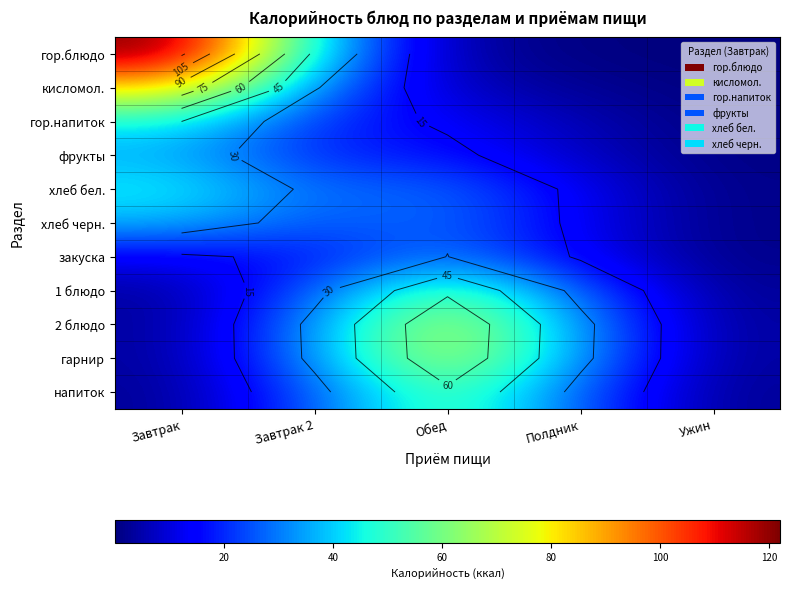

Rank the series at Полдник from highest to lowest value.

2 блюдо, гарнир, напиток, 1 блюдо, закуска, хлеб черн., хлеб бел., фрукты, гор.напиток, кисломол., гор.блюдо